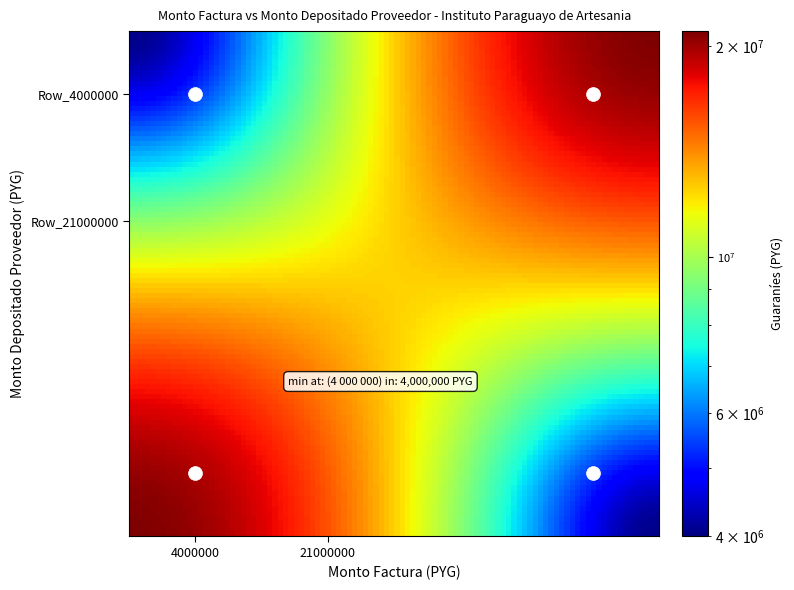

At which category is the sum across all series the highest?

4000000